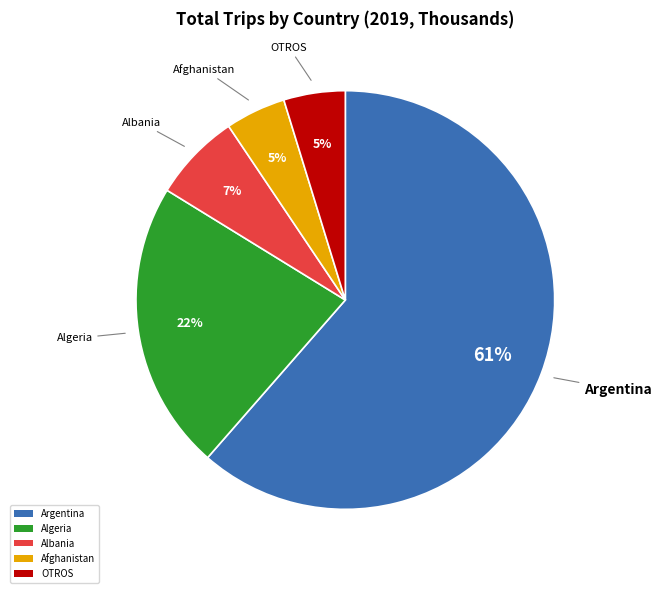

Do Albania and Argentina together represent more than half of the pie?

Yes